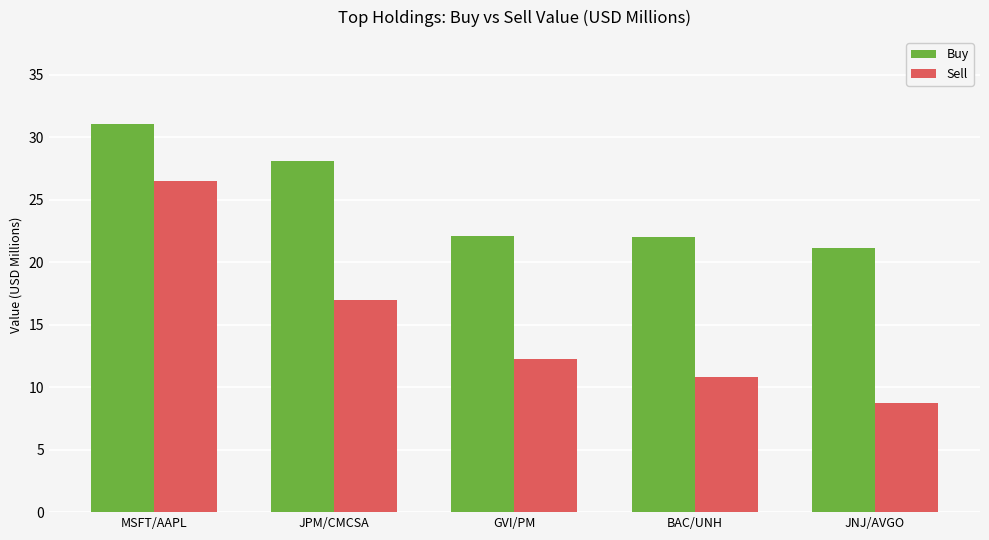

Is it true that Sell equals 6.4 at GVI/PM?

False